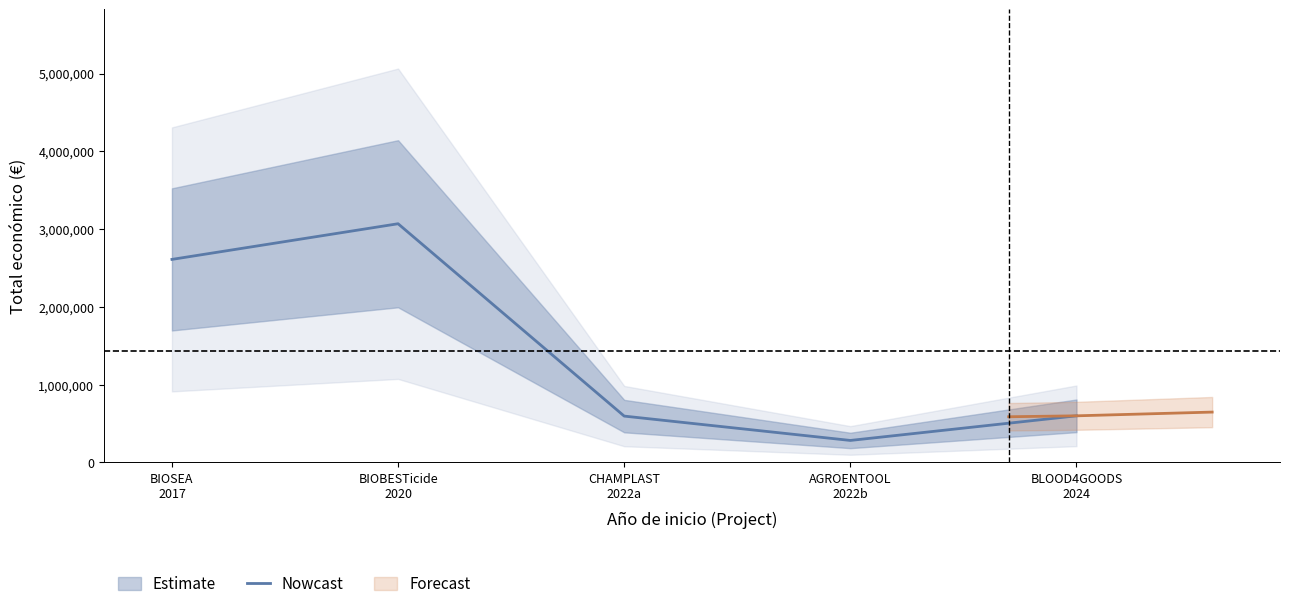

What is the difference between the values at BIOBESTicide
2020 and BIOSEA
2017?

458430